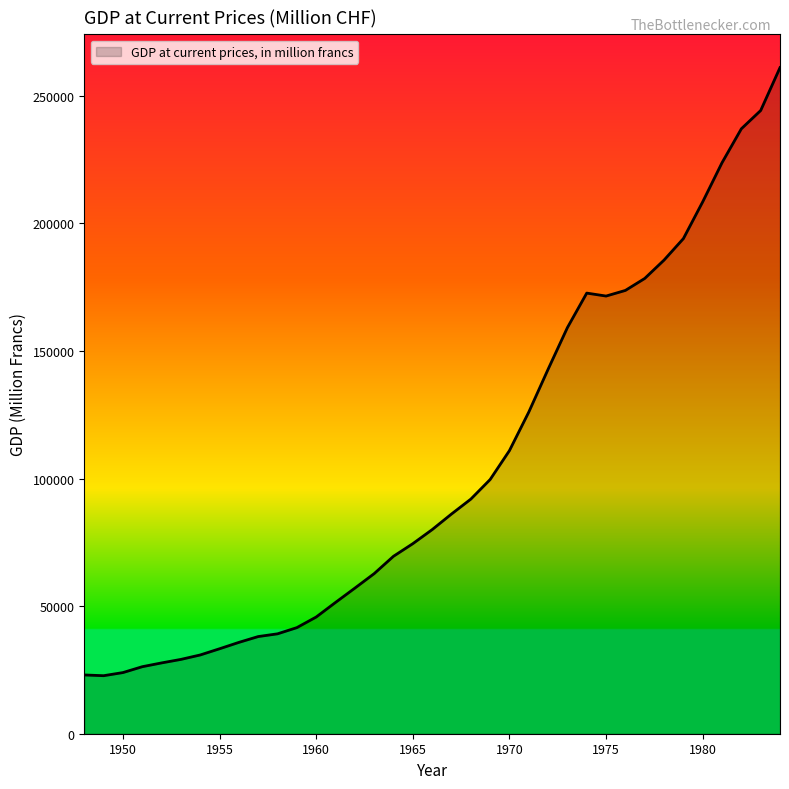

What is the difference between the maximum and minimum values?

238322.7